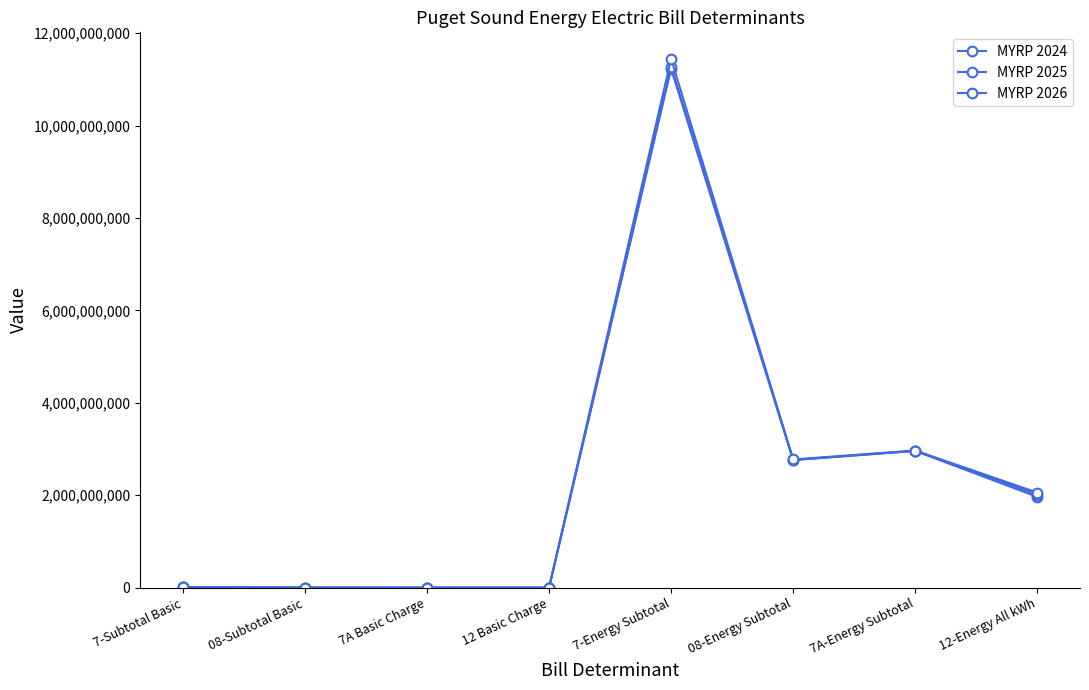

At how many categories does at least one series exceed 5783549659?

1